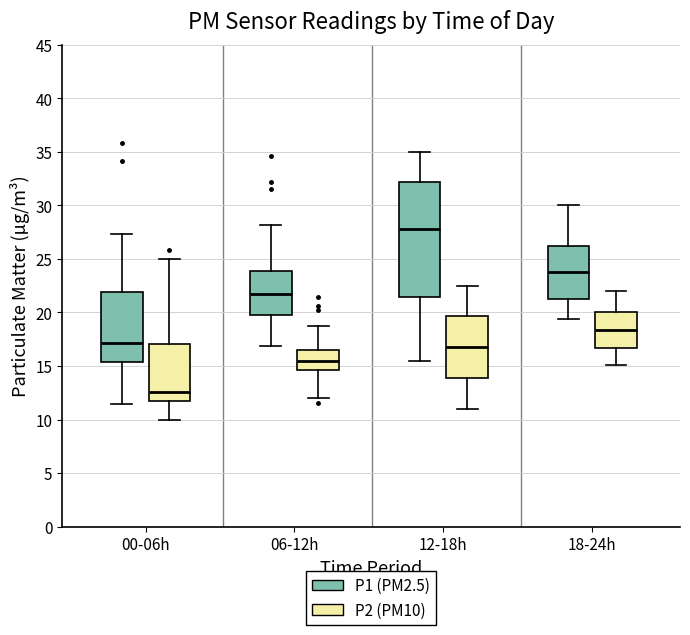

Where does the median line of the box for 00-06h (P1 (PM2.5)) sit on the y-axis? The values are not printed on the chart, so give them approximately, as read against the axis.

17.0